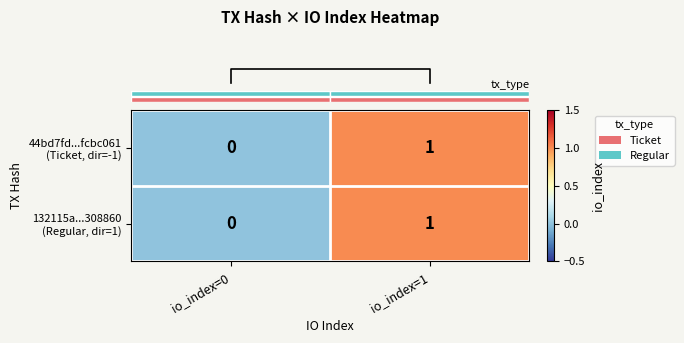

At which category is the sum across all series the highest?

io_index=1